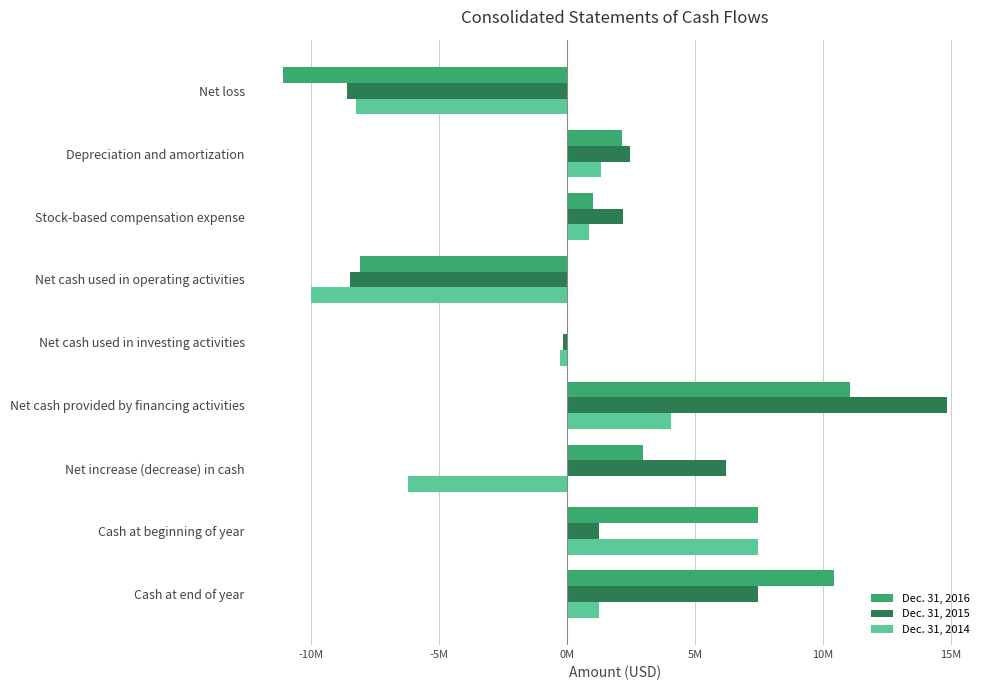

Reading left to right, extract all data points from this chart.

Dec. 31, 2016: -11116000	2139000	1004000	-8105000	0	11088000	2983000	7469000	10452000
Dec. 31, 2015: -8602000	2458000	2198000	-8484000	-140000	14855000	6231000	1238000	7469000
Dec. 31, 2014: -8251000	1332000	862000	-10025000	-281000	4085000	-6221000	7459000	1238000